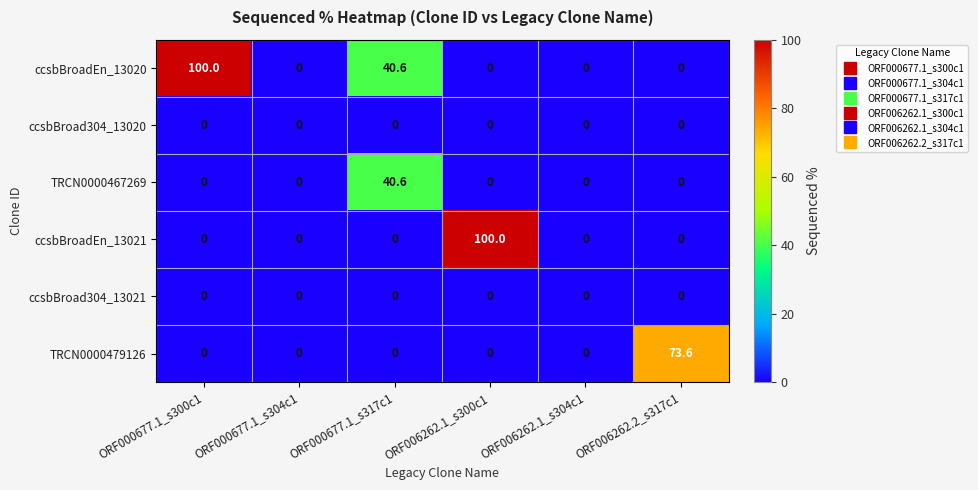

What is the difference between the highest and lowest values at ORF000677.1_s317c1?

40.6